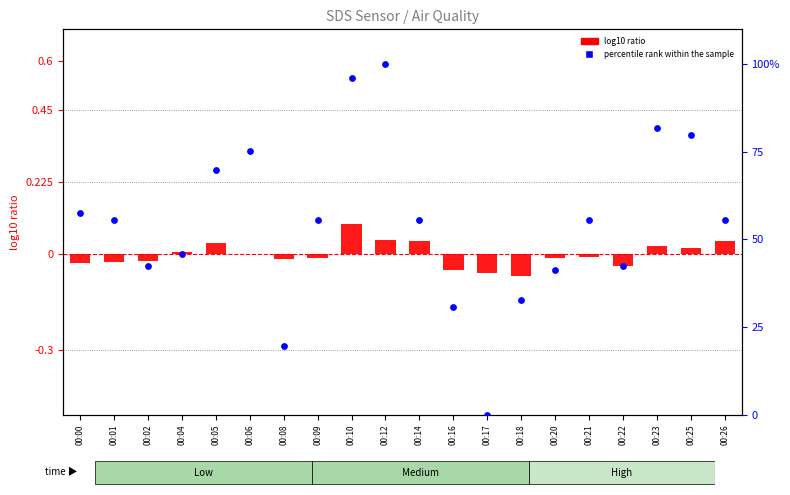

Which series contains the lowest Y value?

log10 ratio